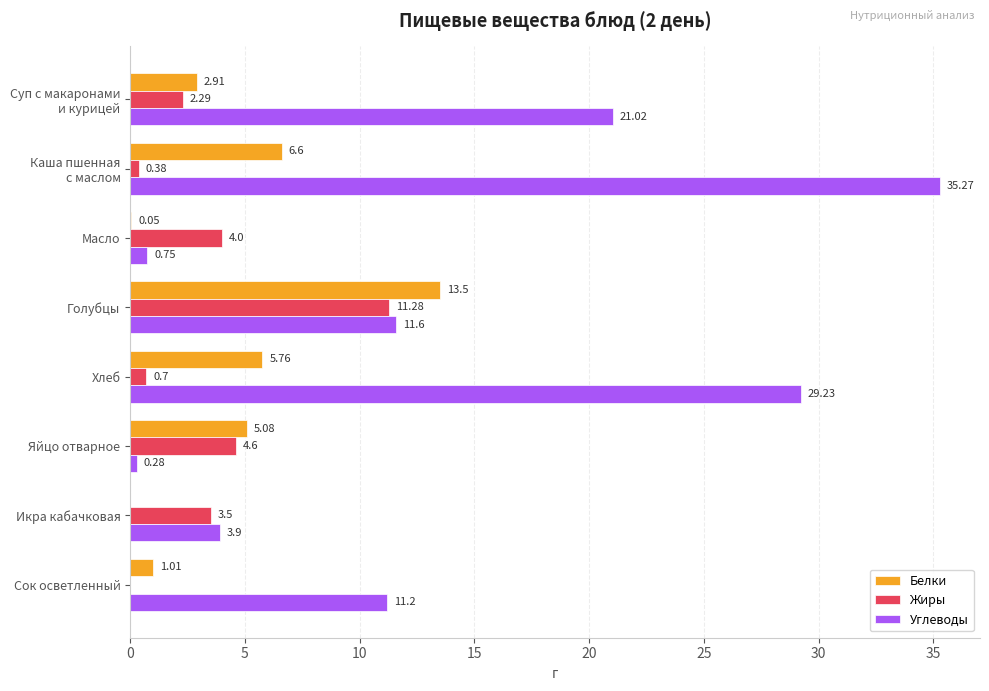

At which label is Жиры closest to 5?

Яйцо отварное